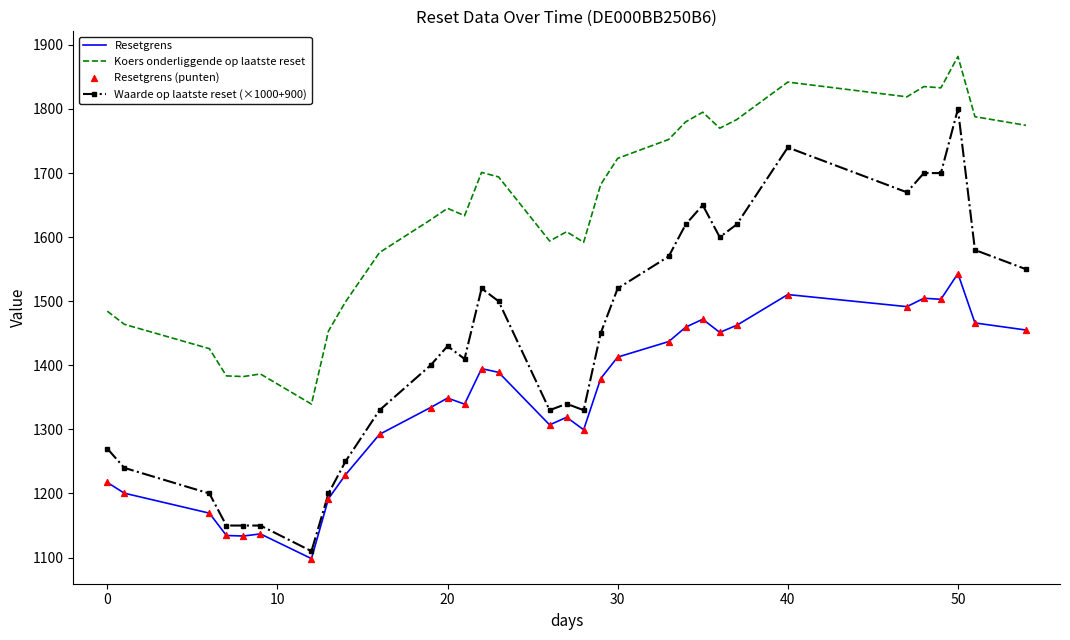

Which series has the largest total across all categories?

Koers onderliggende op laatste reset